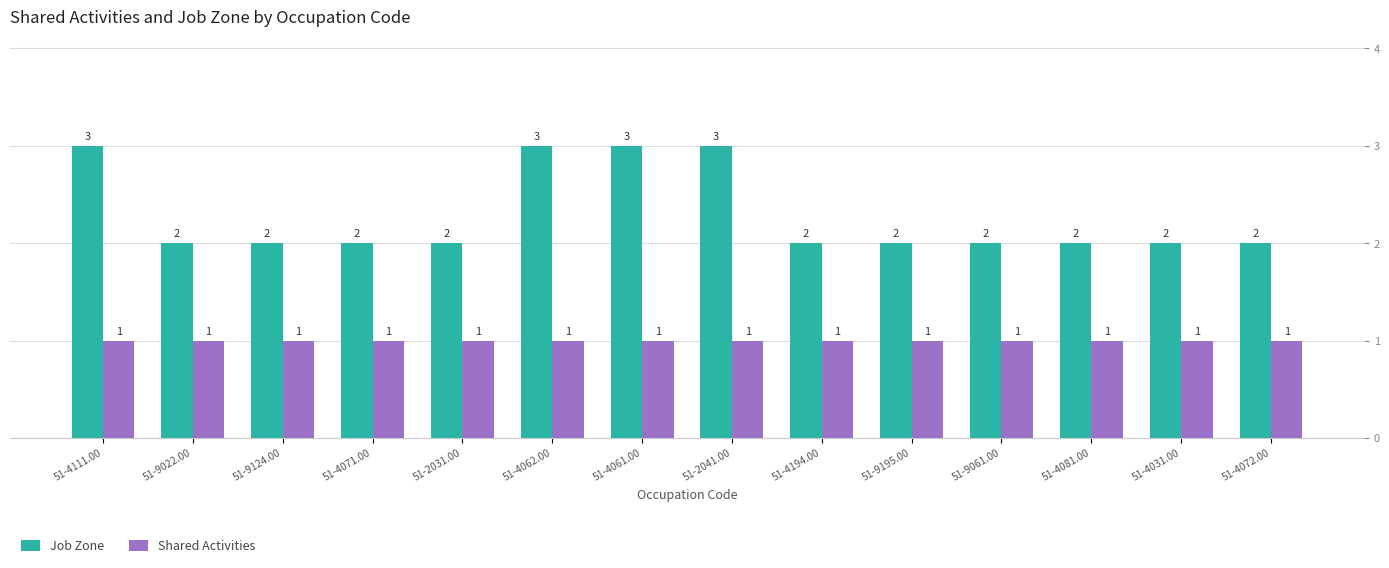

How many Job Zone values are between 2 and 3?

14